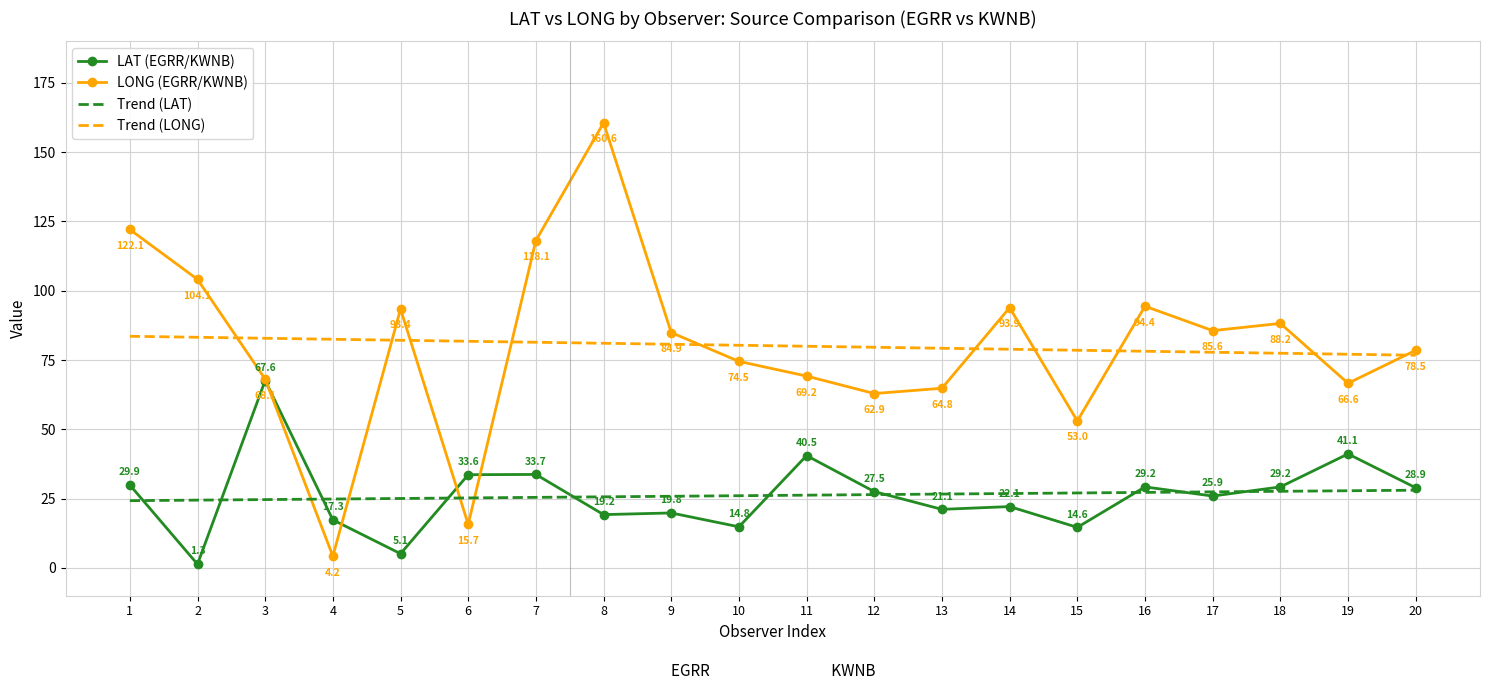

Rank the series by their maximum value, from lowest to highest.

Trend (LAT), LAT (EGRR/KWNB), Trend (LONG), LONG (EGRR/KWNB)